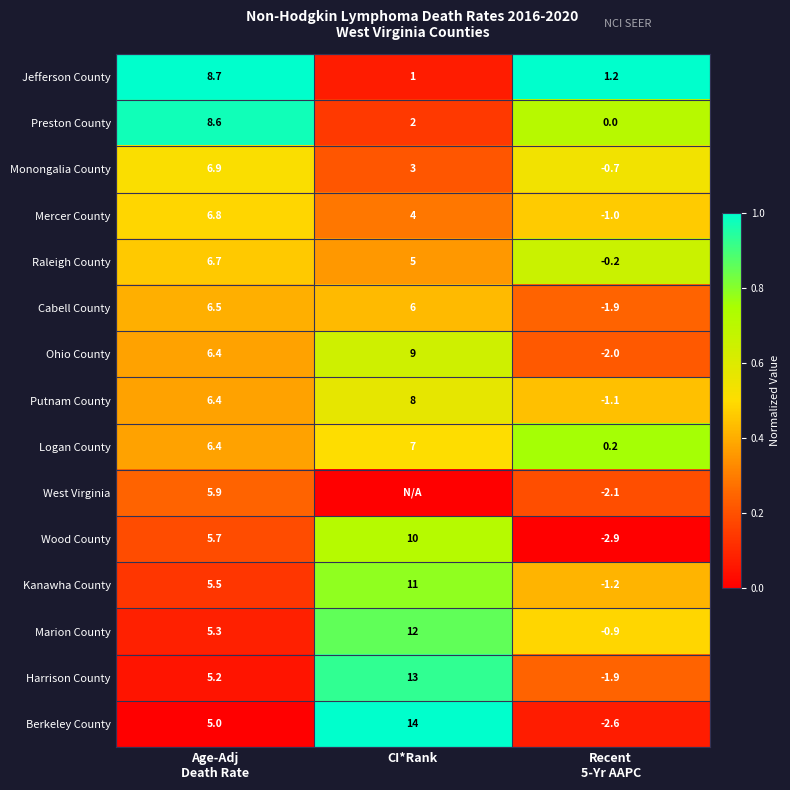

What is the difference between the highest and lowest values at Recent
5-Yr AAPC?

4.1